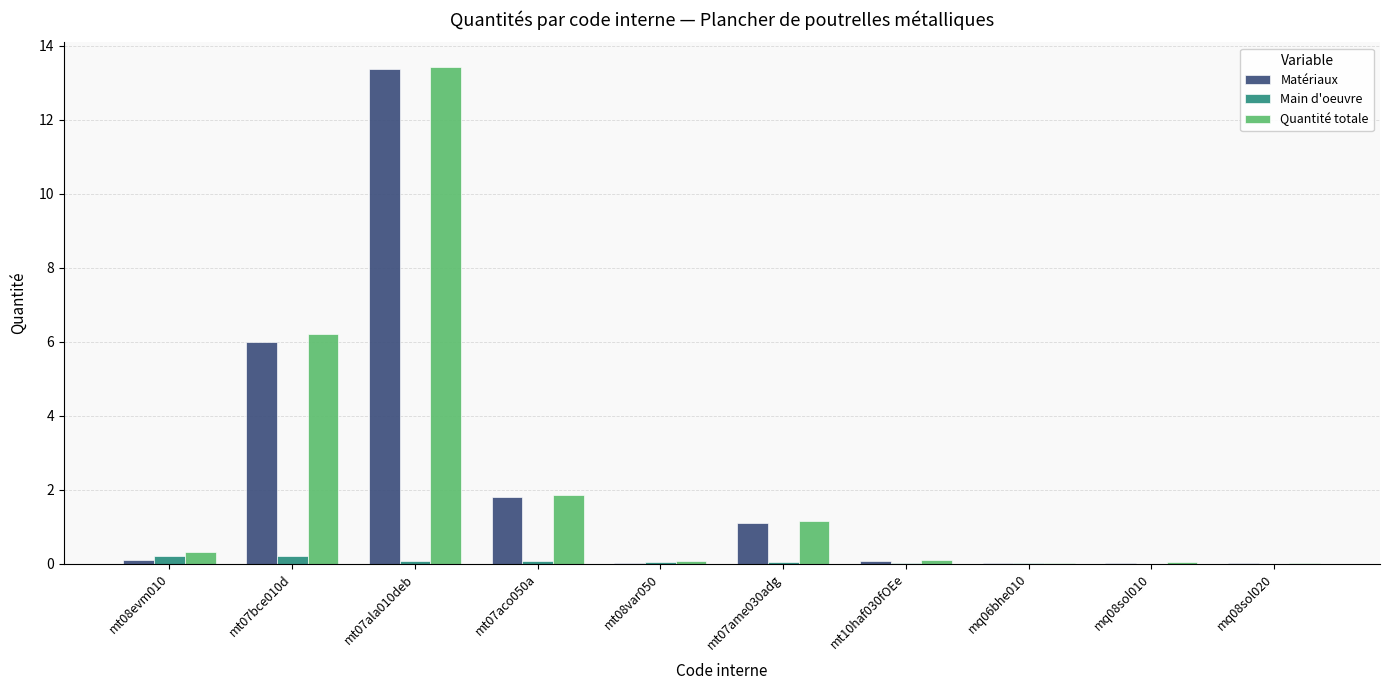

At which category is the sum across all series the highest?

mt07ala010deb